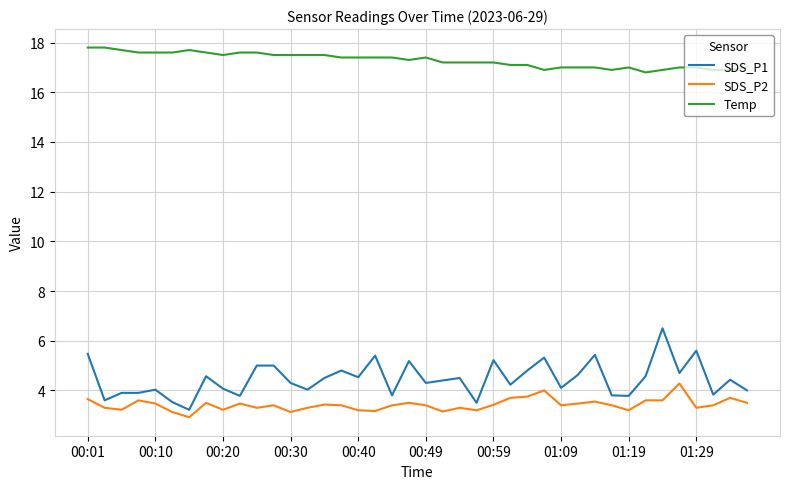

What is the greatest value displayed?

17.8